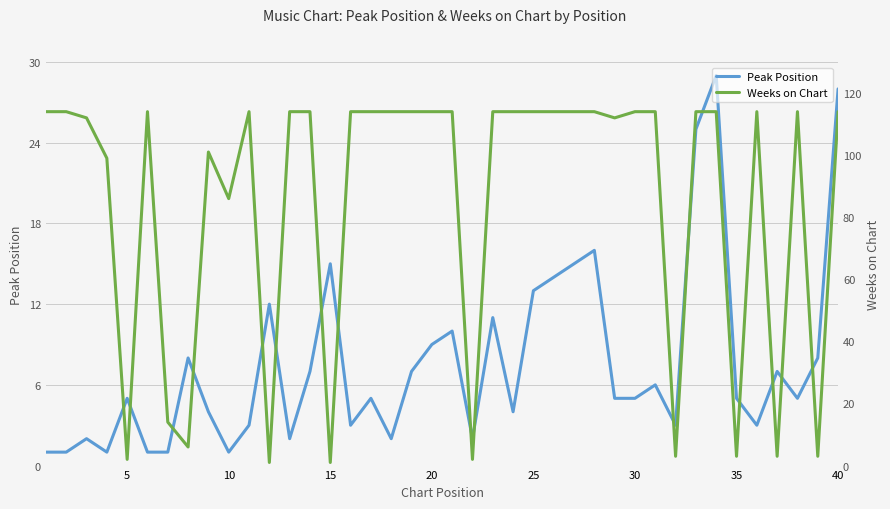

What is the maximum value for Peak Position?

29